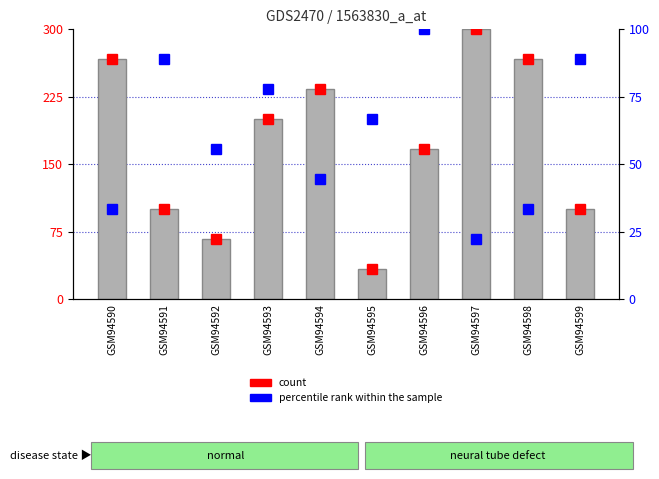

The value of percentile rank within the sample at GSM94599 is 88.9. True or false?

True